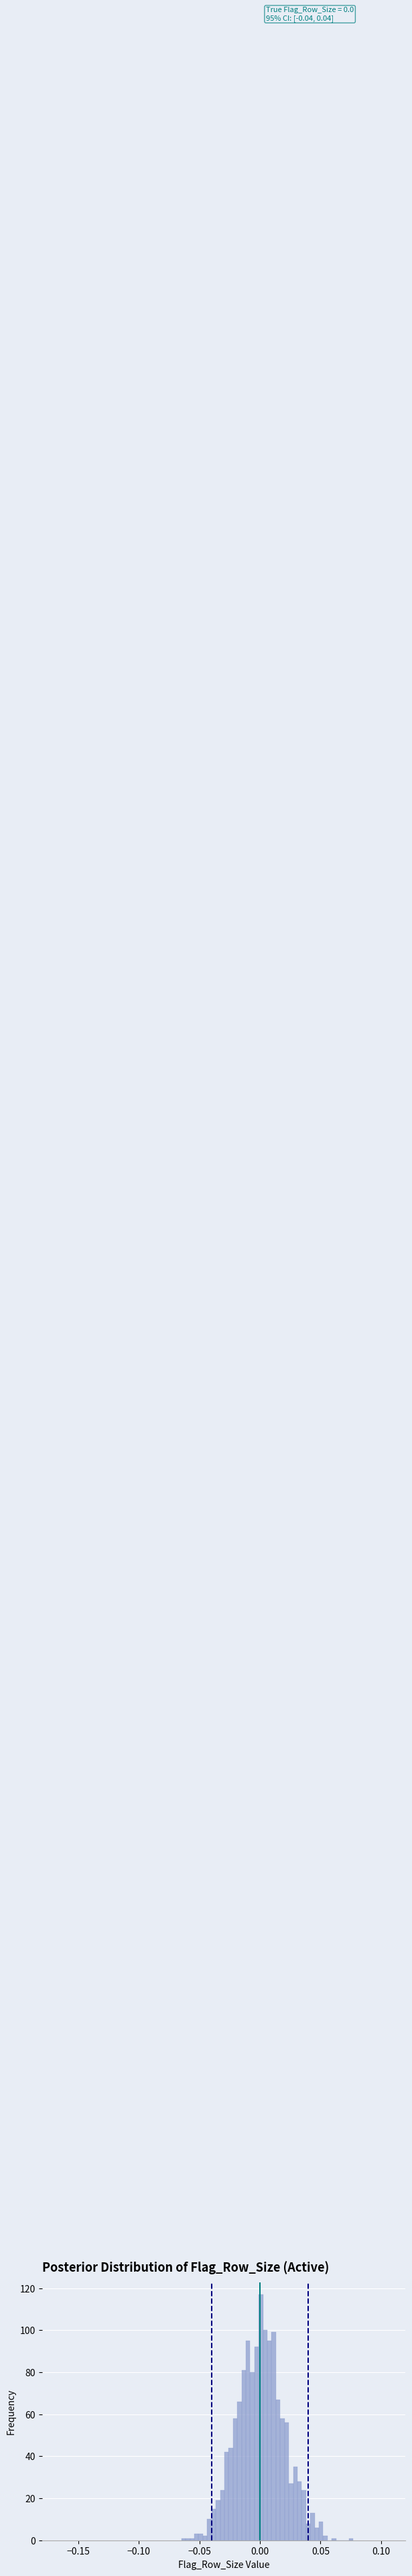

Read against the x-axis, roughly where is the centre of the tallest bar?

0.000